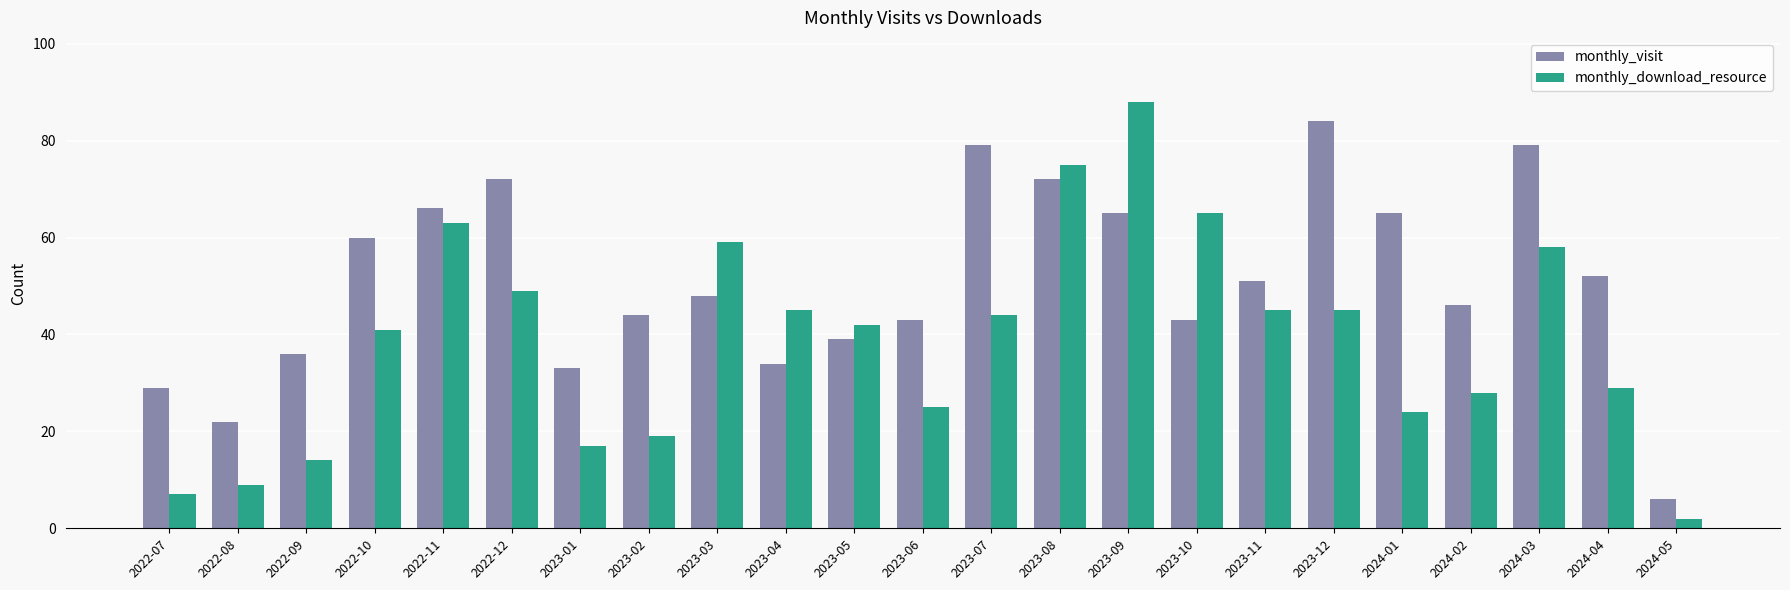

What is the maximum value shown in the chart?

88